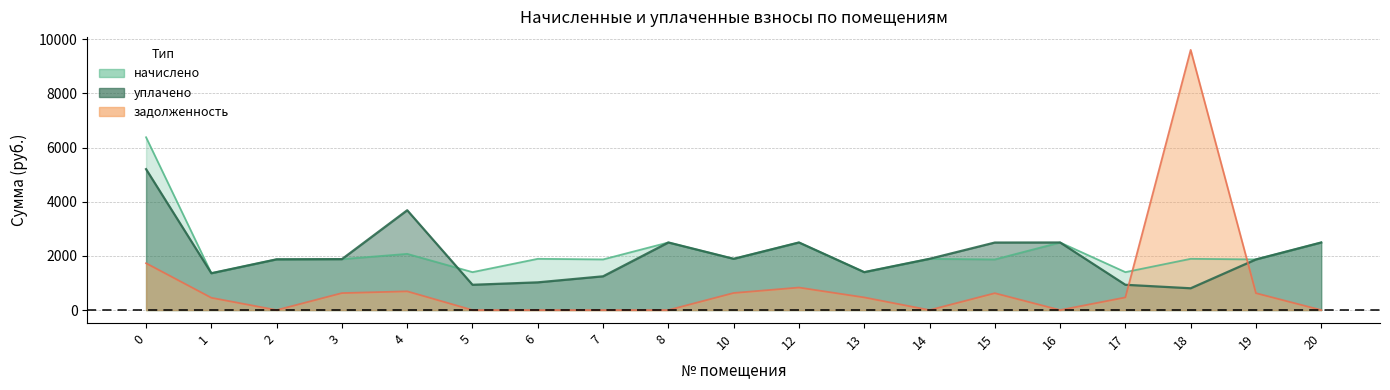

How many values in the начислено series exceed 1892?

10